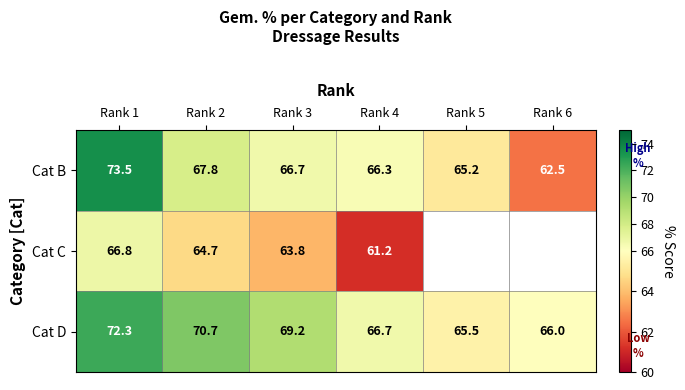

At which label does Cat B reach its minimum?

Rank 6